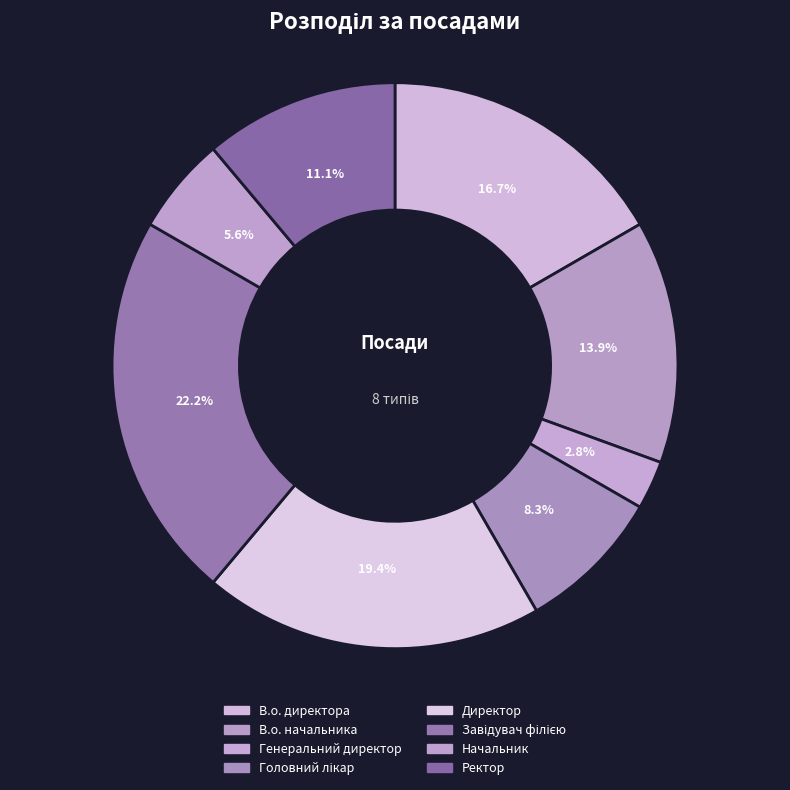

Which has a higher value, В.о. директора or Генеральний директор?

В.о. директора